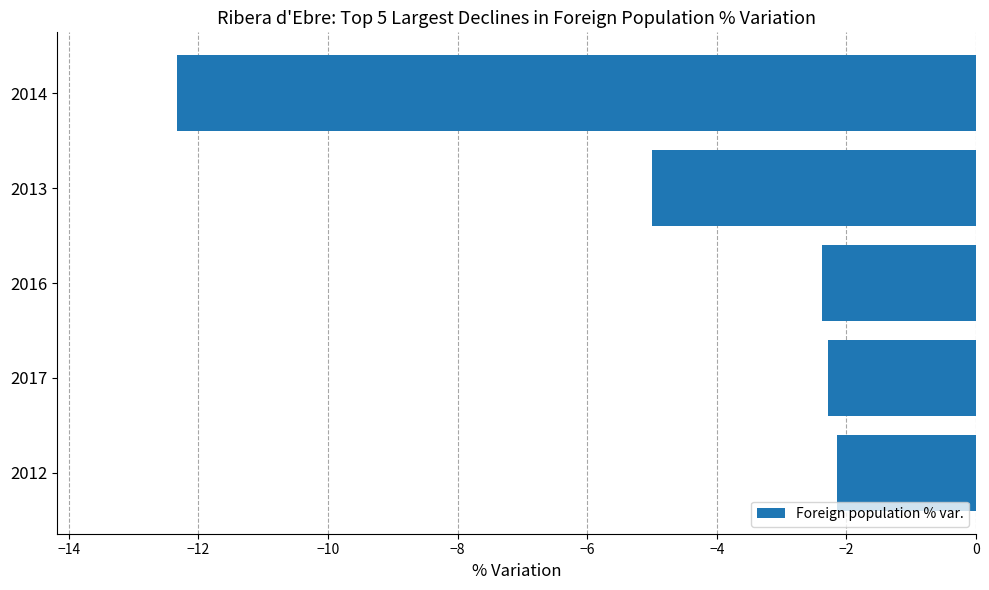

At which category does the chart reach its minimum across all series?

2014